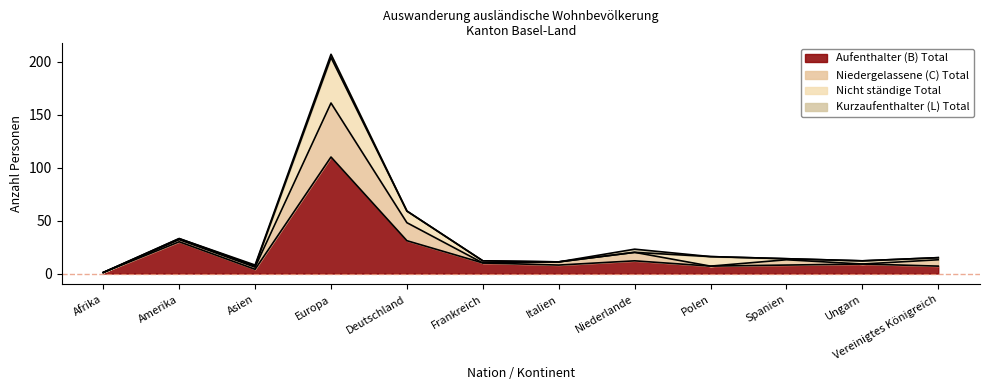

Which has a higher value, Afrika or Spanien?

Spanien